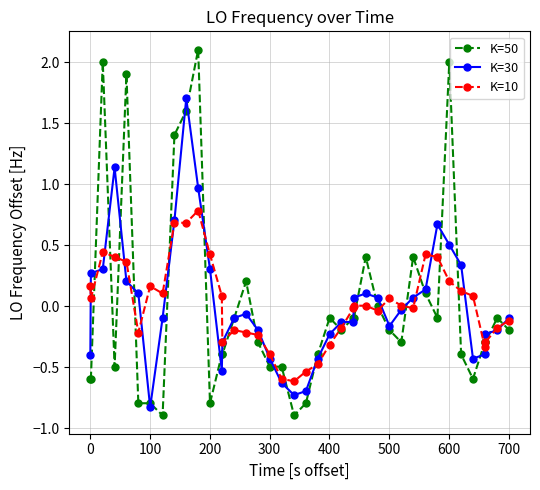

Which series has the widest spread of values?

K=50